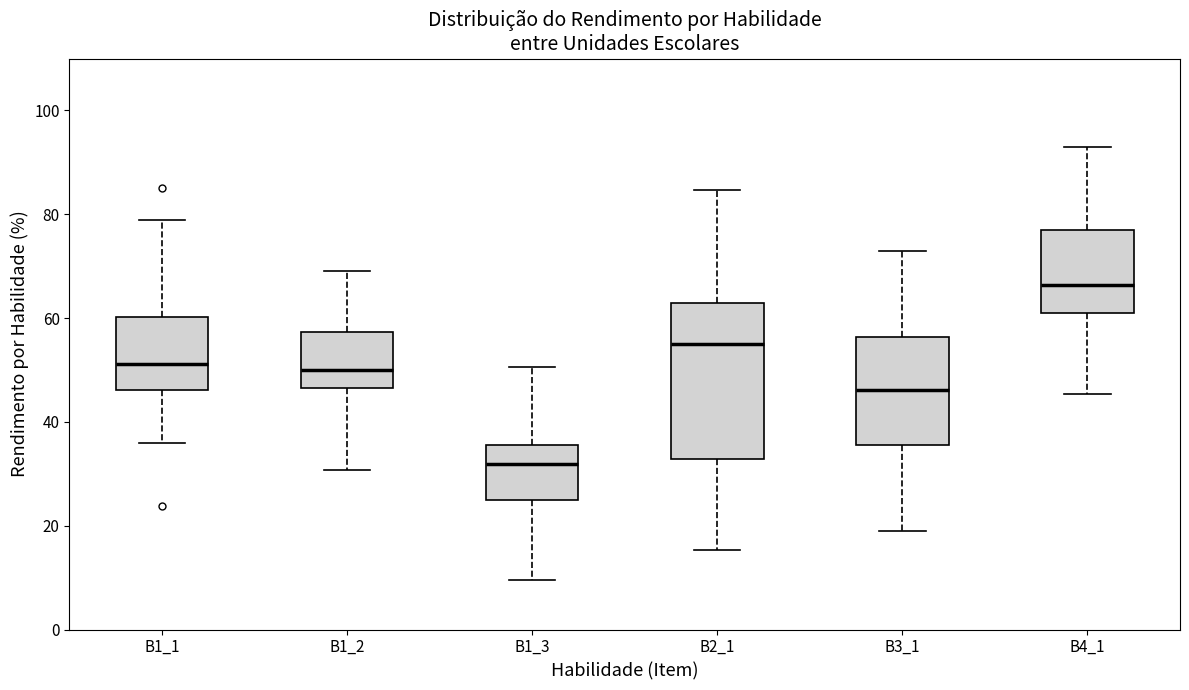

Reading left to right, transcribe this box plot: for each box, give where its median line is, the range the box spans, and where its two whiskers end, as read against the y-axis. The values are not printed on the chart, so give them approximately, as read against the axis.

B1_1: median 52, box 46 to 60, whiskers 36 to 78
B1_2: median 50, box 46 to 58, whiskers 30 to 70
B1_3: median 32, box 26 to 36, whiskers 10 to 50
B2_1: median 56, box 32 to 62, whiskers 16 to 84
B3_1: median 46, box 36 to 56, whiskers 20 to 74
B4_1: median 66, box 62 to 76, whiskers 46 to 92